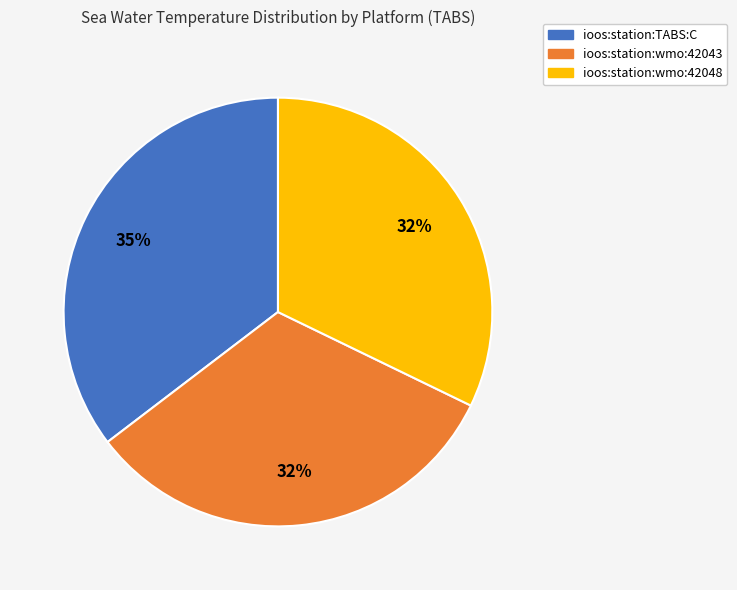

Count the number of slices in the pie.

3